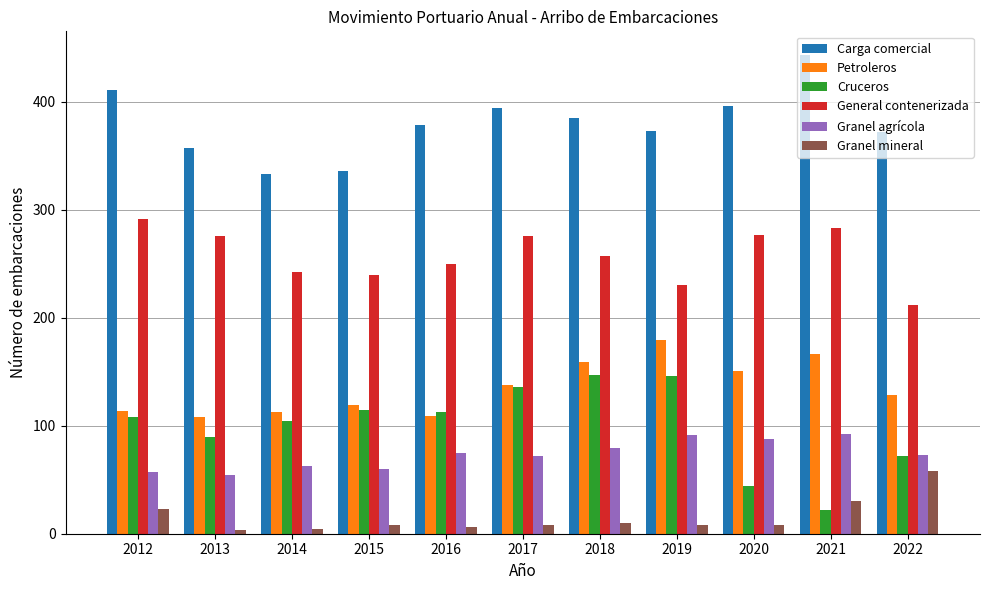

Which series has the largest total across all categories?

Carga comercial